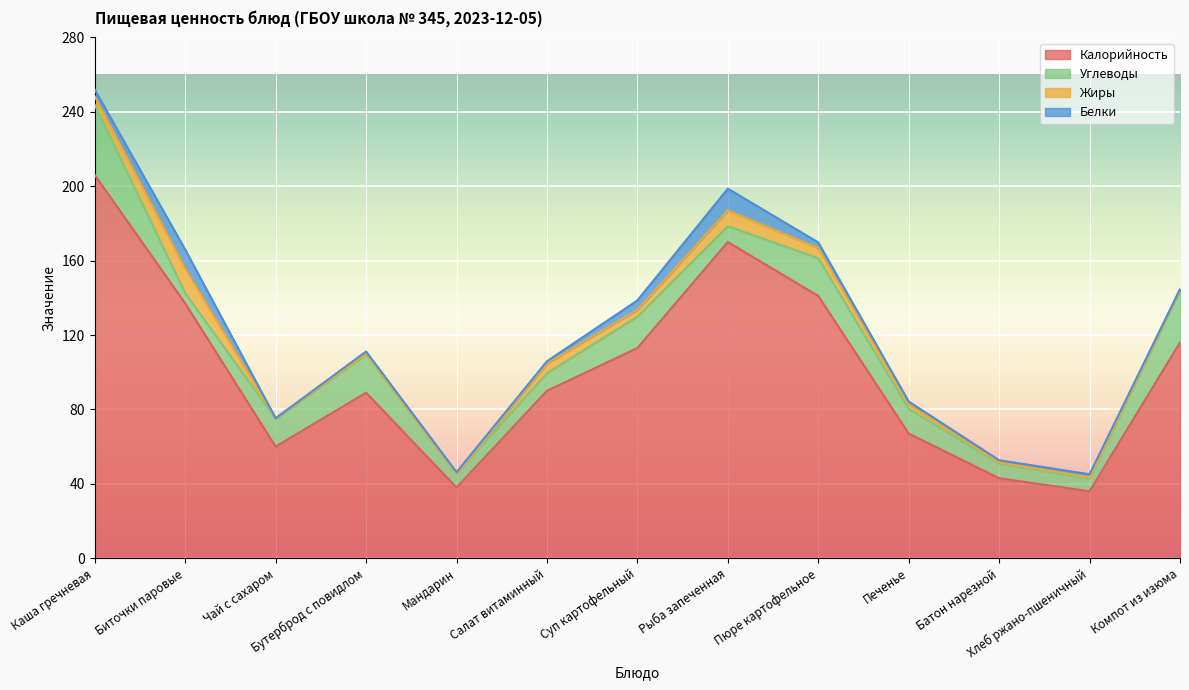

The value of Белки at Хлеб ржано-пшеничный is 2.8. True or false?

False